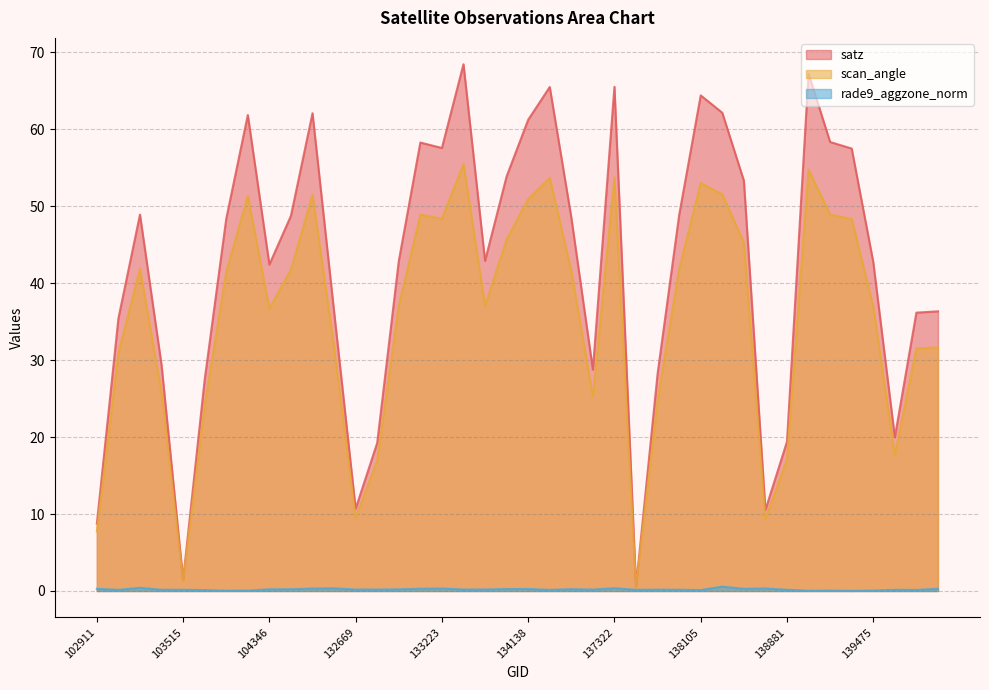

What is the difference between the second highest and minimum values in the scan_angle series?

54.3